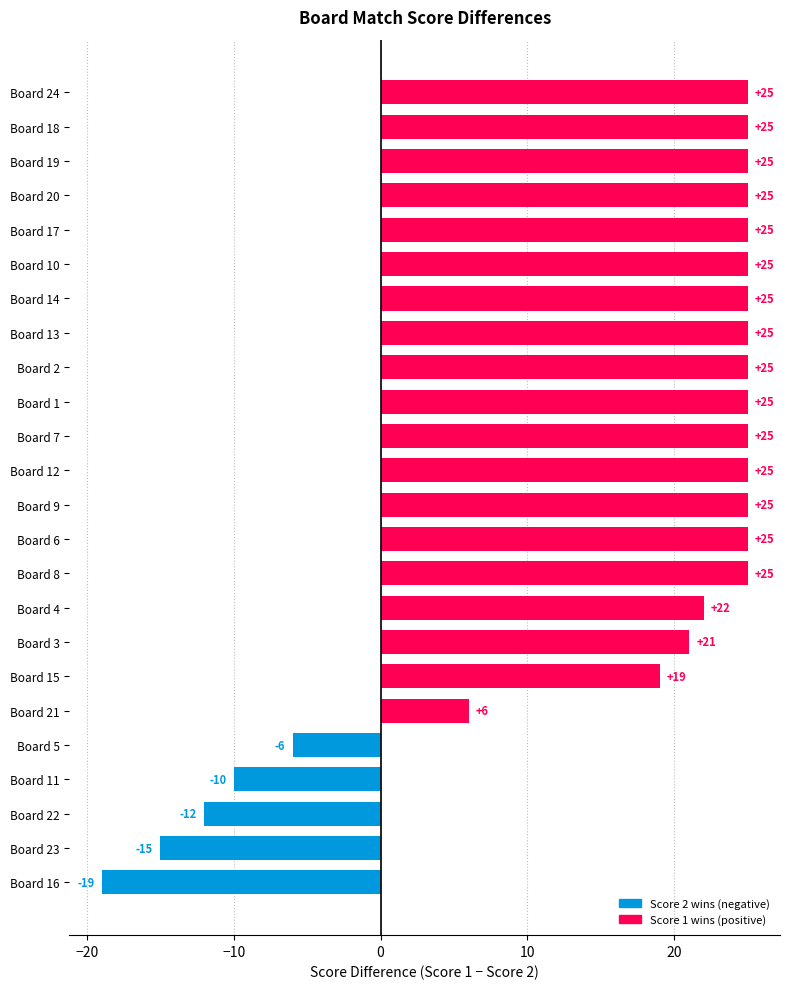

What is the change in value from Board 3 to Board 20?

+4